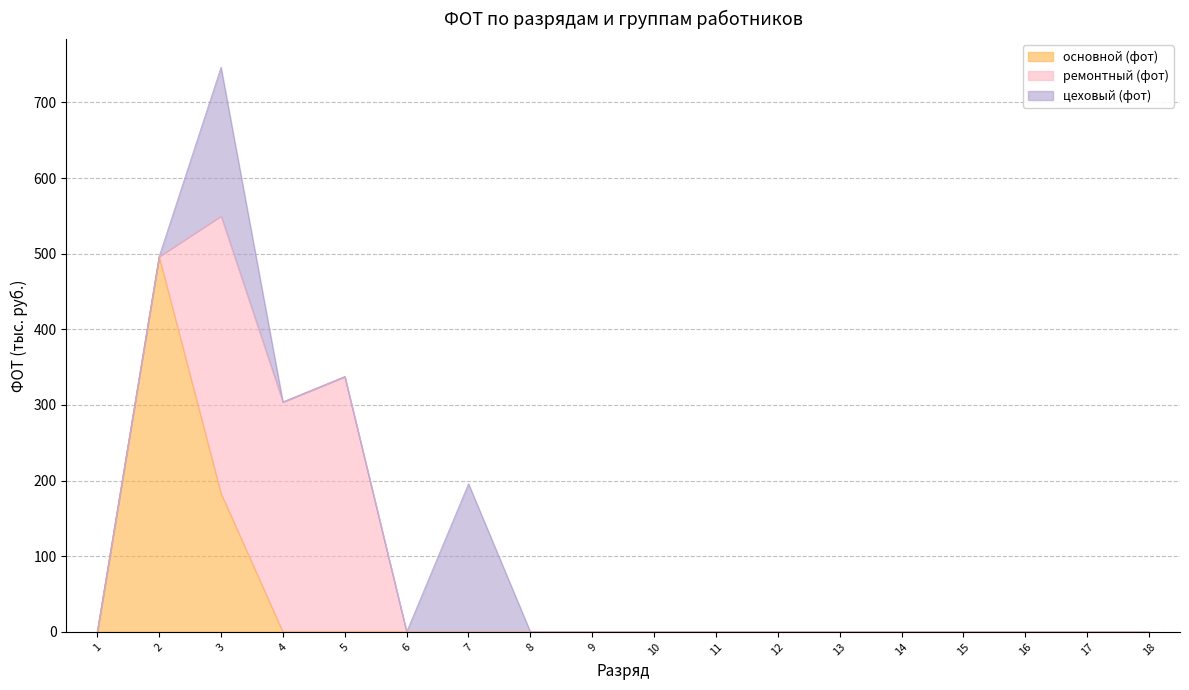

What is the highest value of the цеховый (фот) series?

196.4